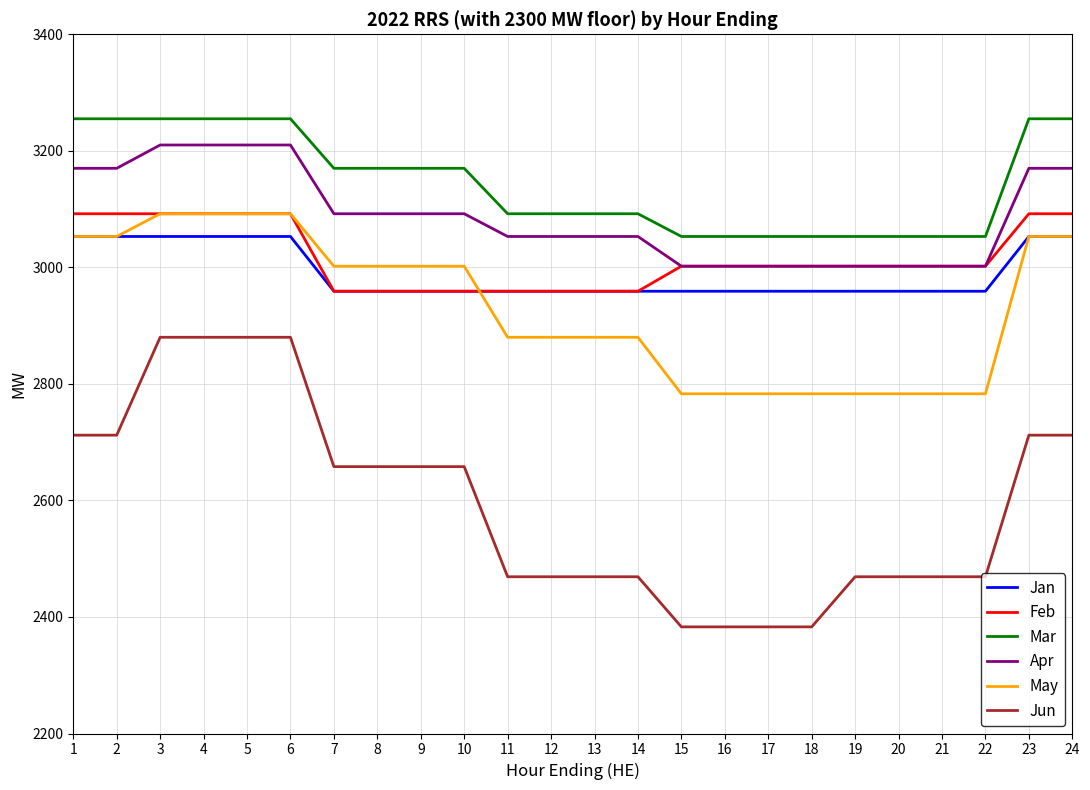

What is the maximum value shown in the chart?

3255